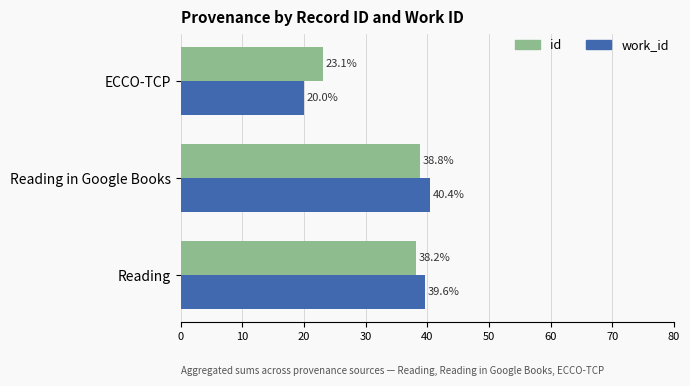

At which category is the sum across all series the highest?

Reading in Google Books